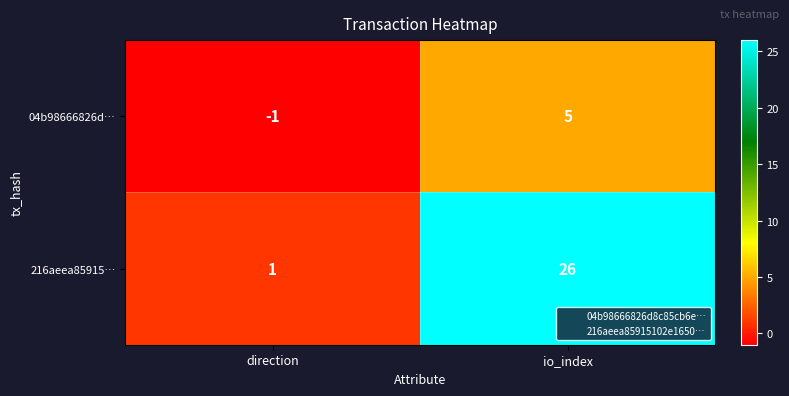

What is the difference between the 216aeea85915… values at io_index and direction?

25